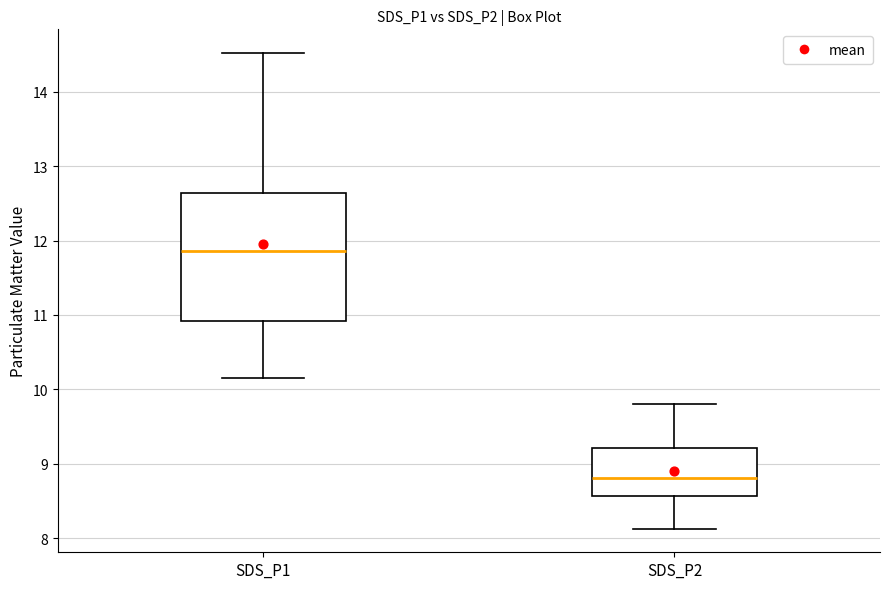

Which box is the tallest, from its lower edge to its upper edge?

SDS_P1